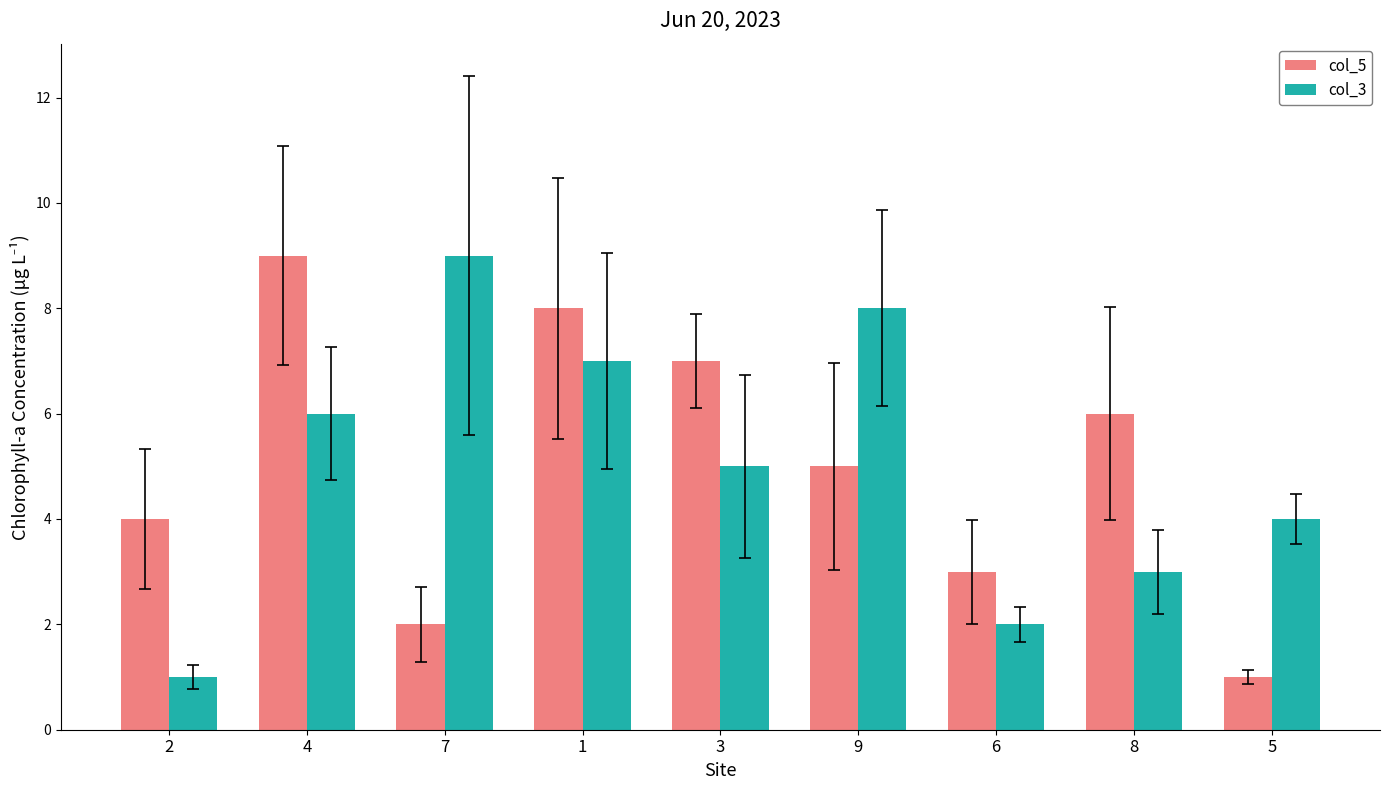

Reading left to right, list all the values displayed in this chart.

col_5: 2=4	4=9	7=2	1=8	3=7	9=5	6=3	8=6	5=1
col_3: 2=1	4=6	7=9	1=7	3=5	9=8	6=2	8=3	5=4